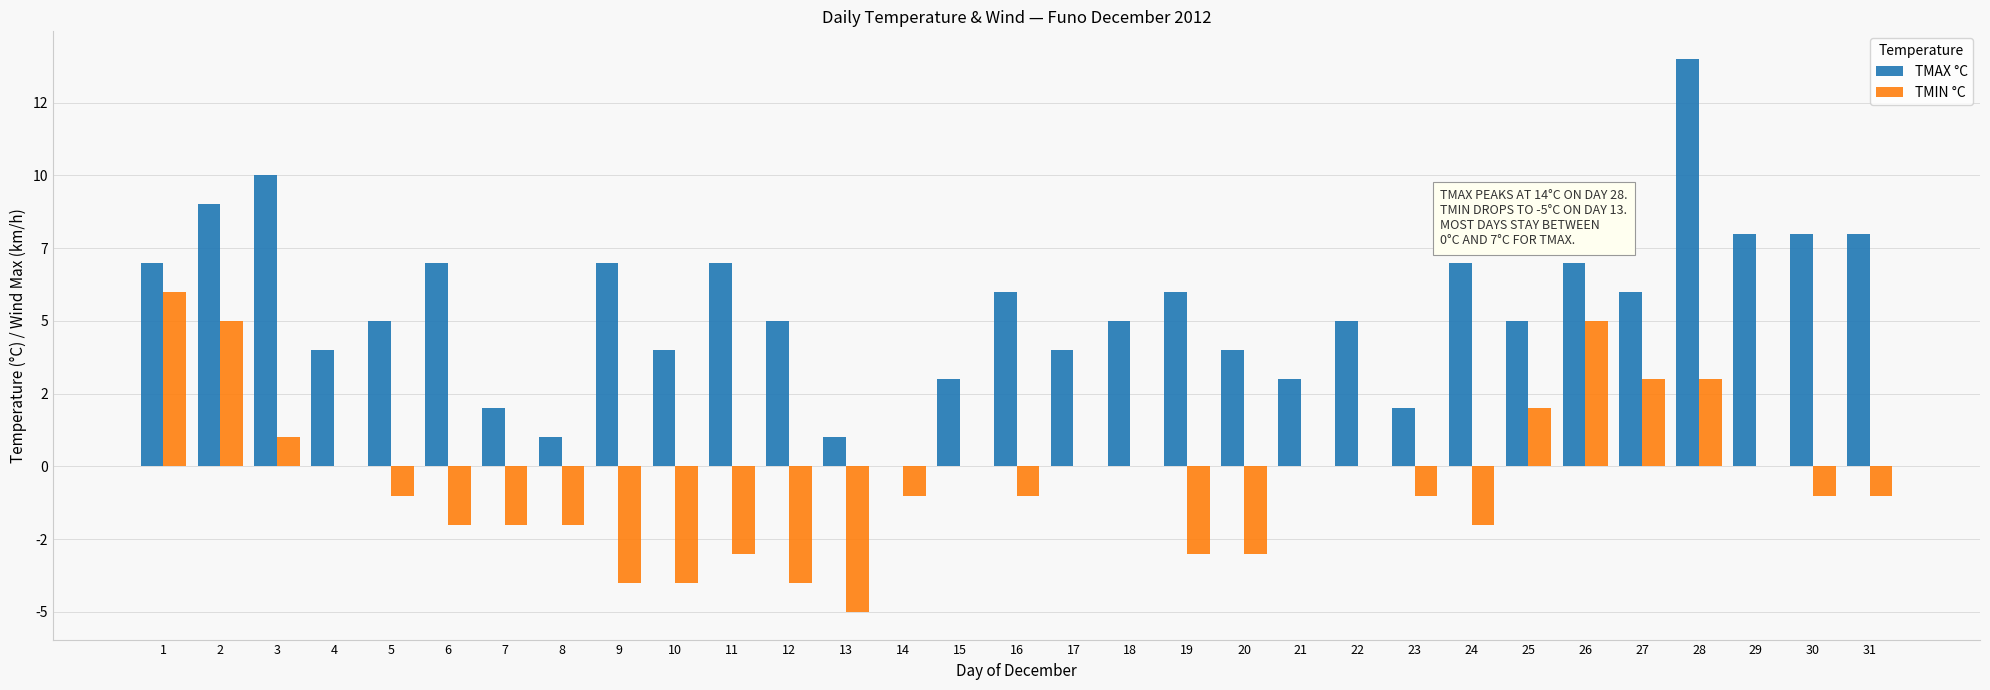

What is the value of the TMIN °C bar at the 7th from the left?

-2